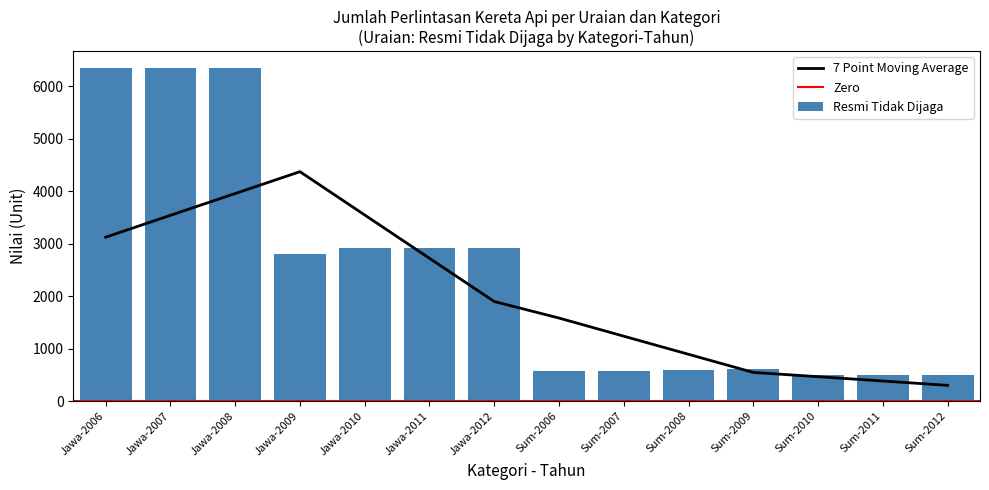

Is it true that 7 Point Moving Average equals 4374.1 at Jawa-2009?

True